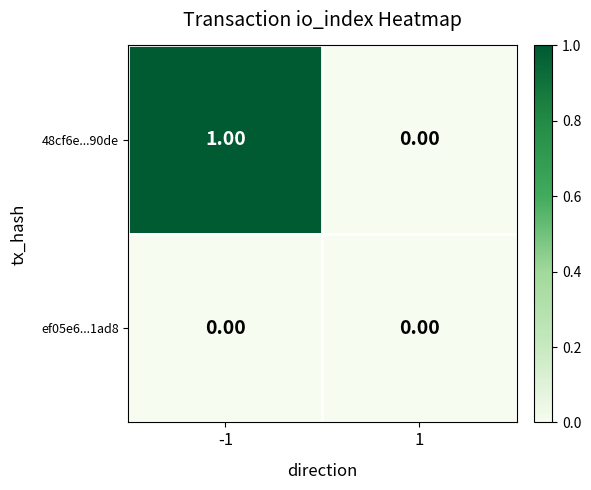

What is the spread (max minus min) of values at -1?

1